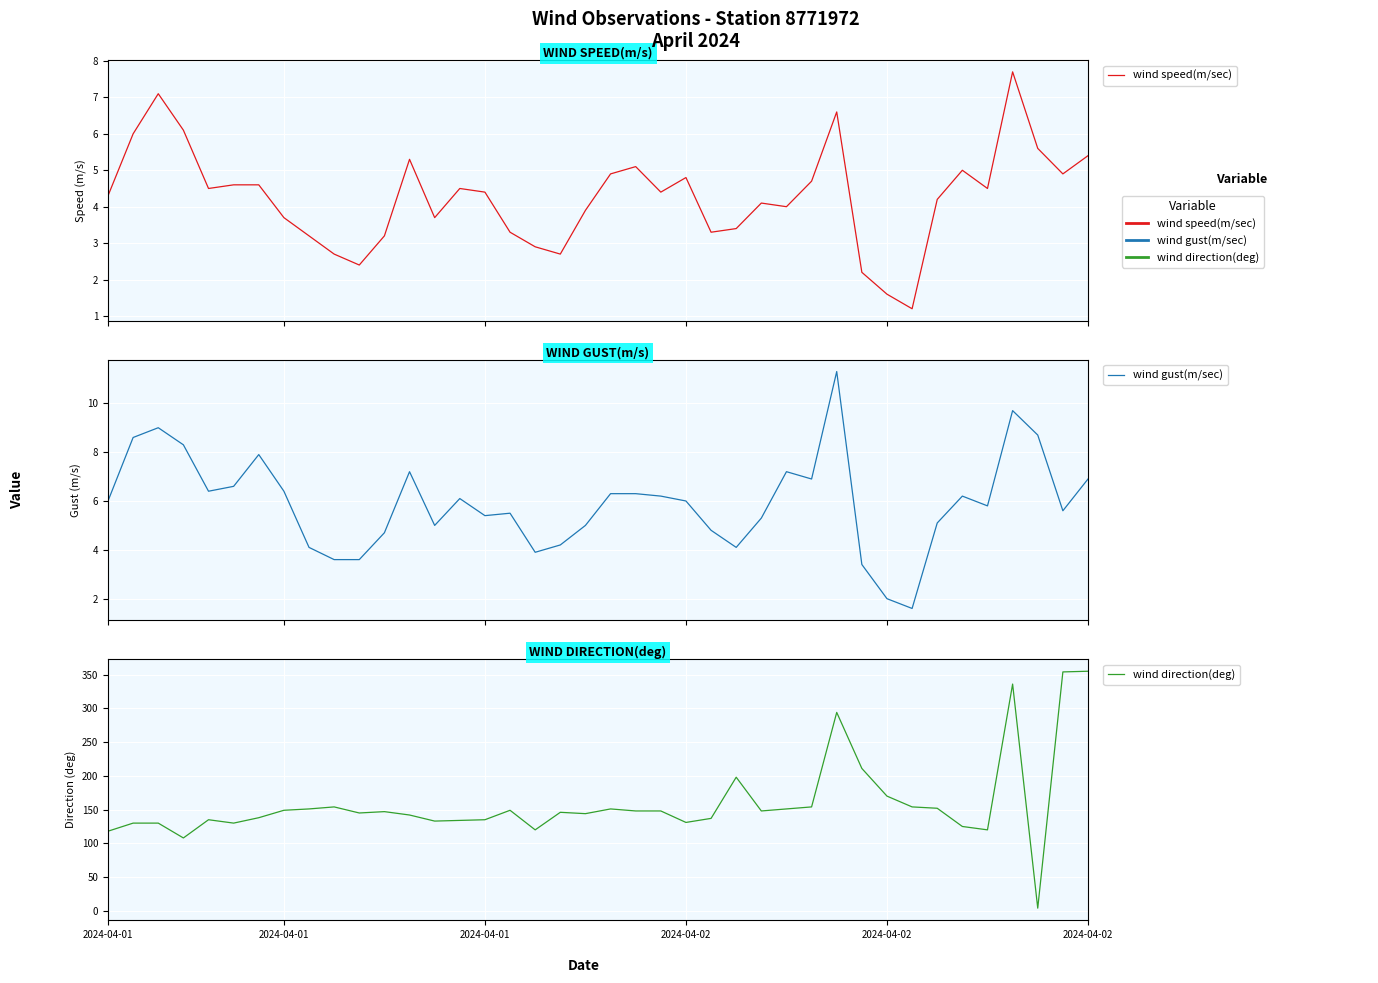

True or false: wind direction(deg) and wind gust(m/sec) intersect in this chart.

True